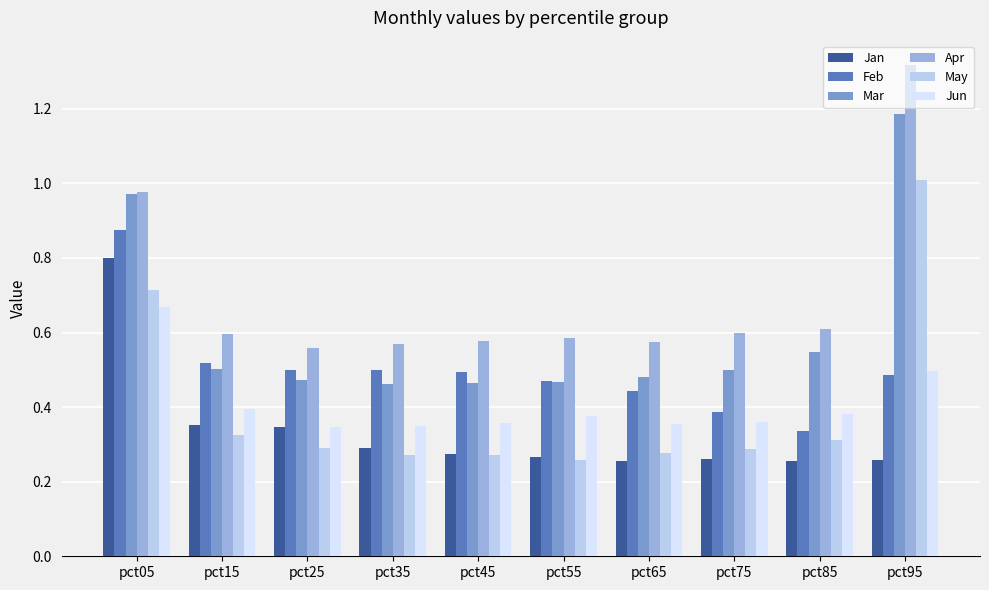

Rank the series by their maximum value, from highest to lowest.

Apr, Mar, May, Feb, Jan, Jun